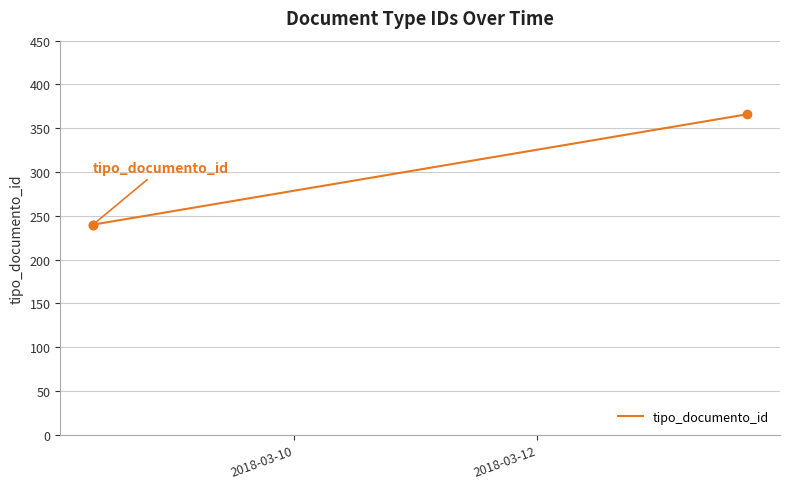

What is the minimum value shown in the chart?

240